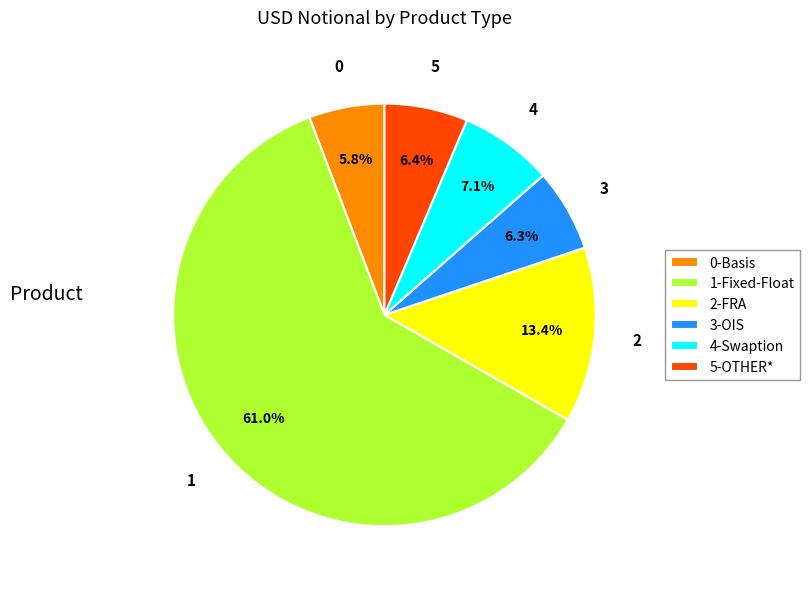

To the nearest percent, what is the difference between the largest and smallest slice percentages?

55%